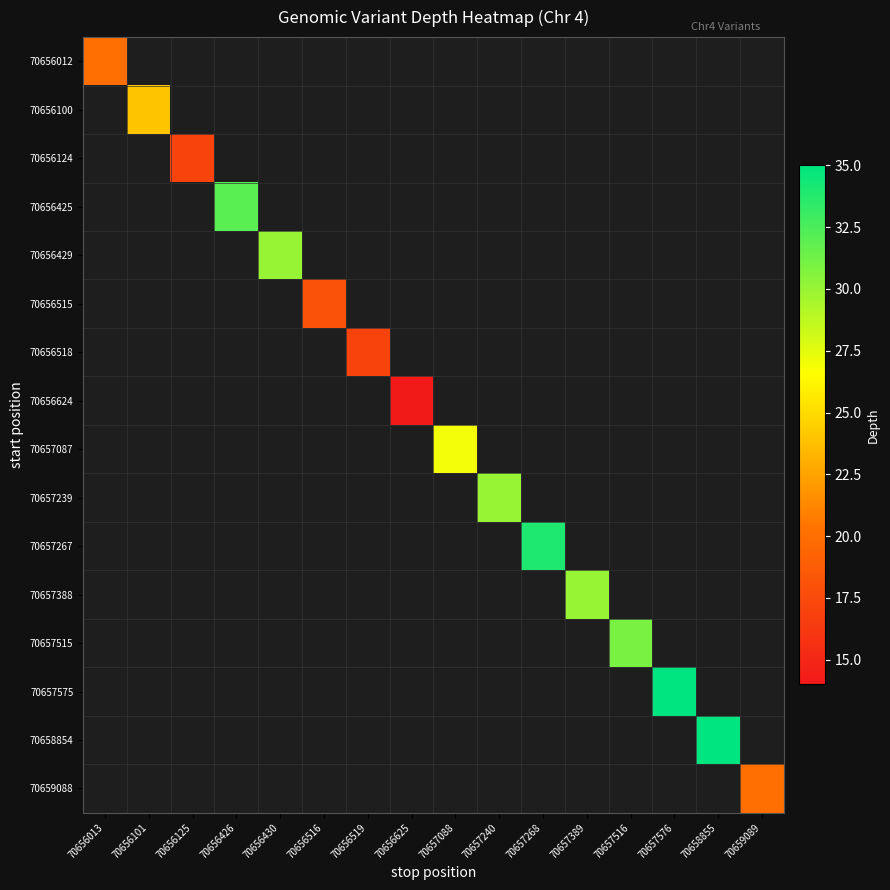

What is the smallest value displayed?

14.0